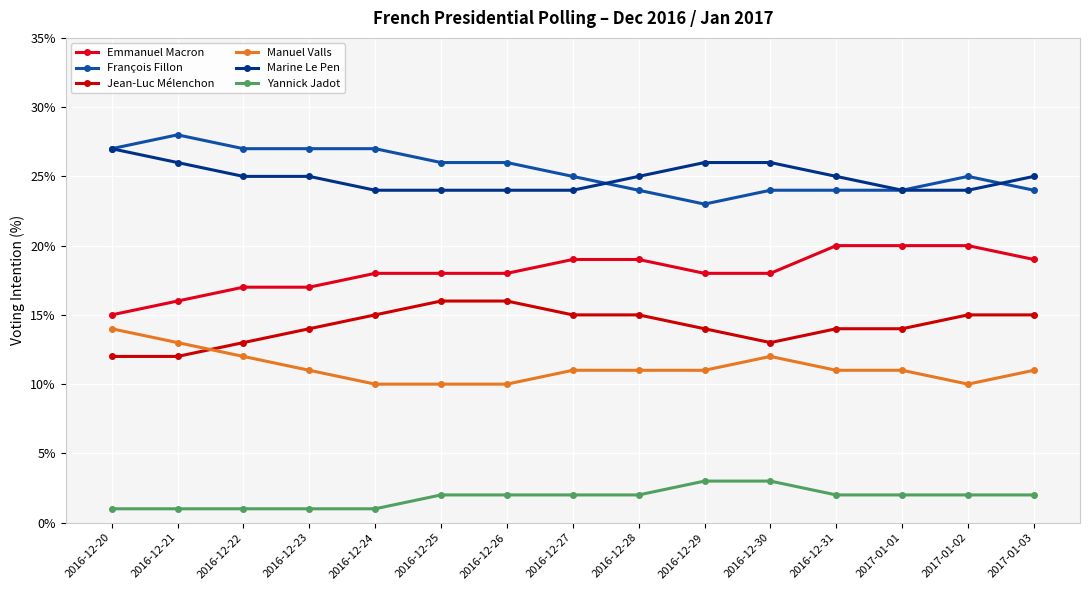

At which category does the chart reach its peak across all series?

2016-12-21